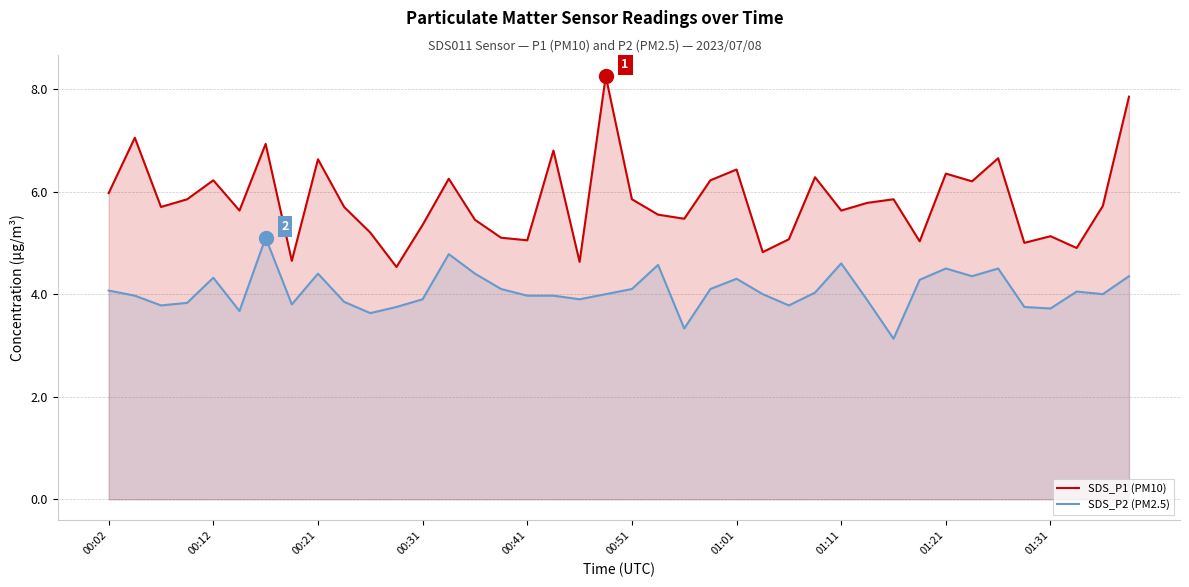

What is the maximum value shown in the chart?

8.2